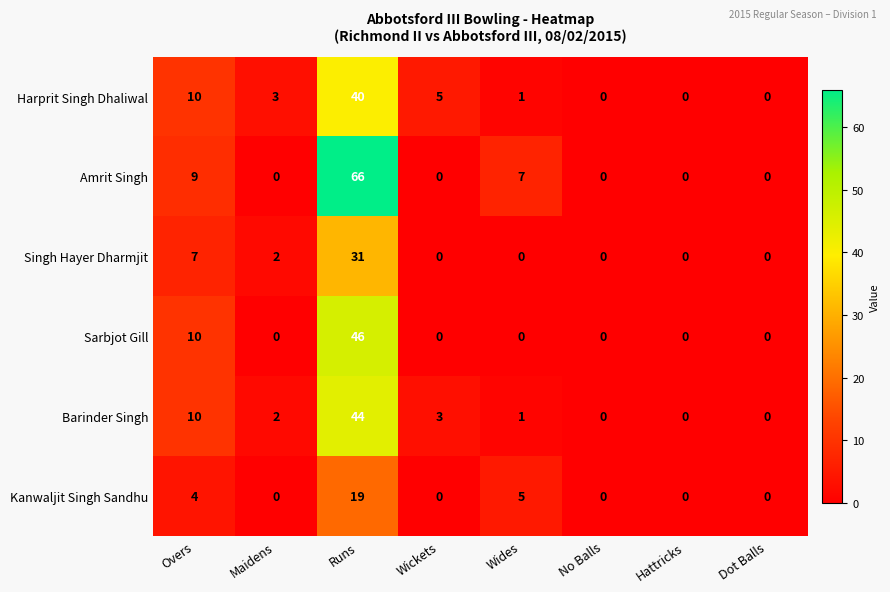

What is the difference between the Sarbjot Gill values at Overs and Hattricks?

10